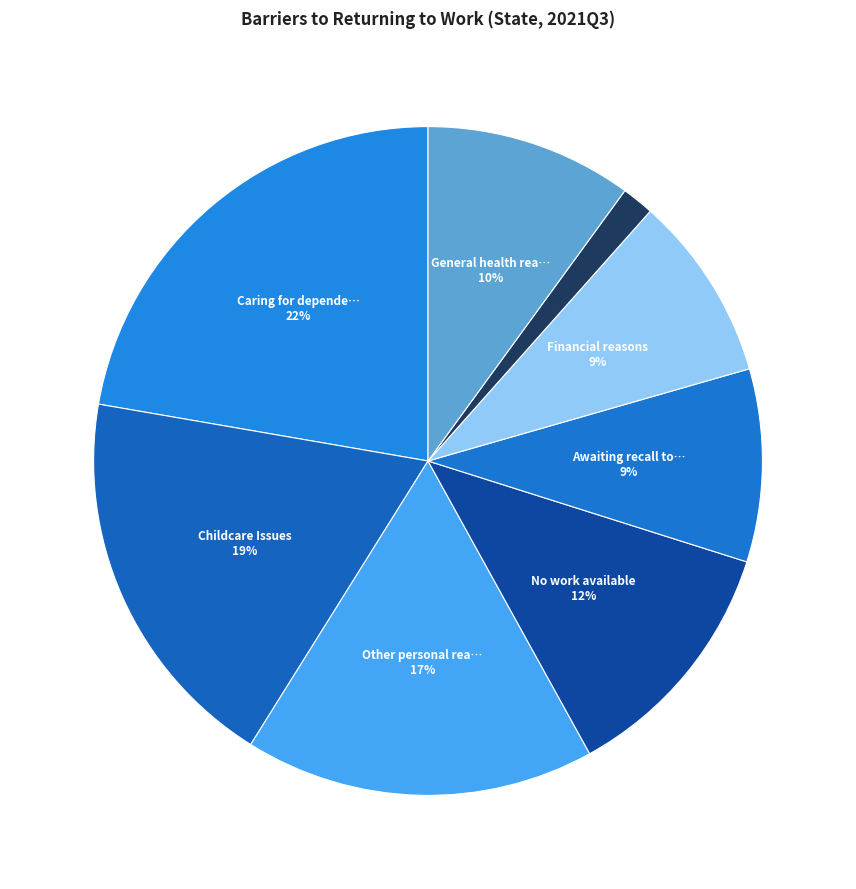

What is the smallest slice in the pie chart?

Transport reasons